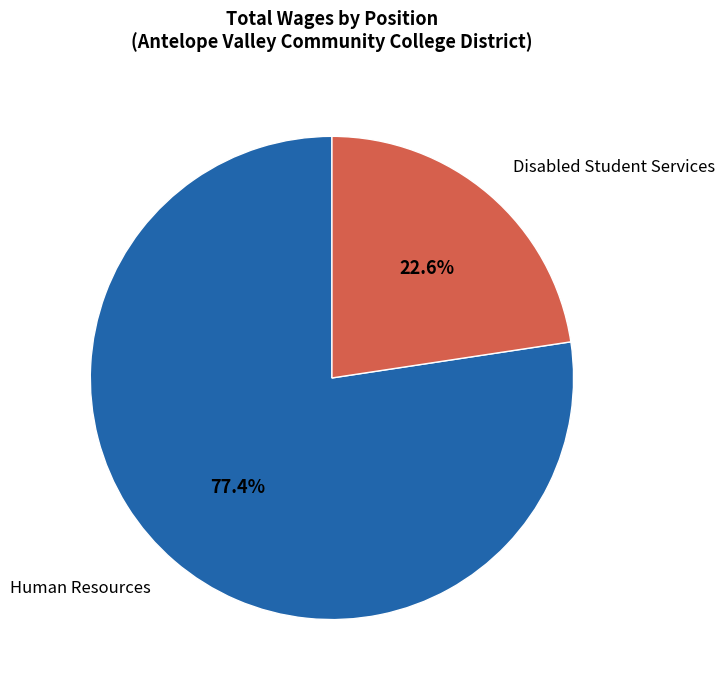

How many segments does this pie chart have?

2